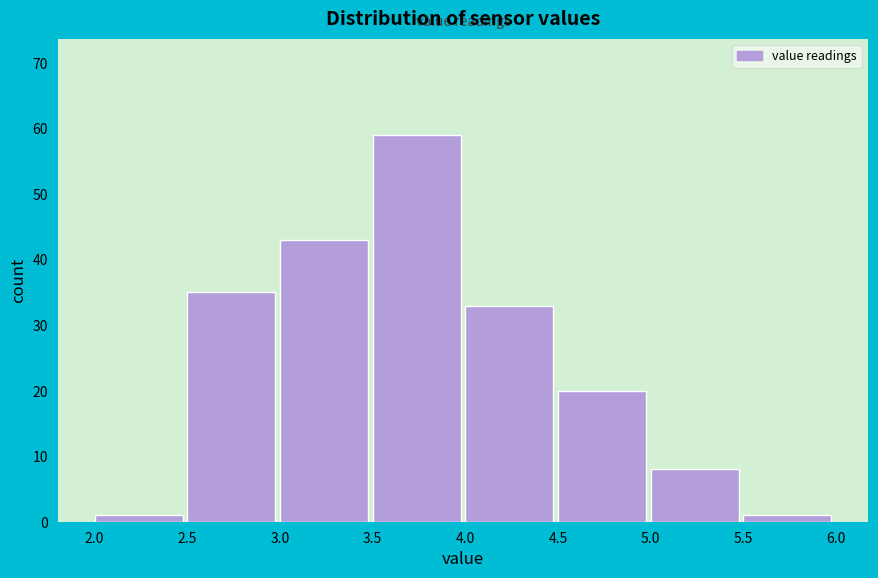

Reading left to right, transcribe this chart: for each bar, give the range it covers on the x-axis and its height. The values are not printed on the chart, so give them approximately, as read against the axis.

2.0 to 2.5: 1
2.5 to 3.0: 35
3.0 to 3.5: 43
3.5 to 4.0: 59
4.0 to 4.5: 33
4.5 to 5.0: 20
5.0 to 5.5: 8
5.5 to 6.0: 1